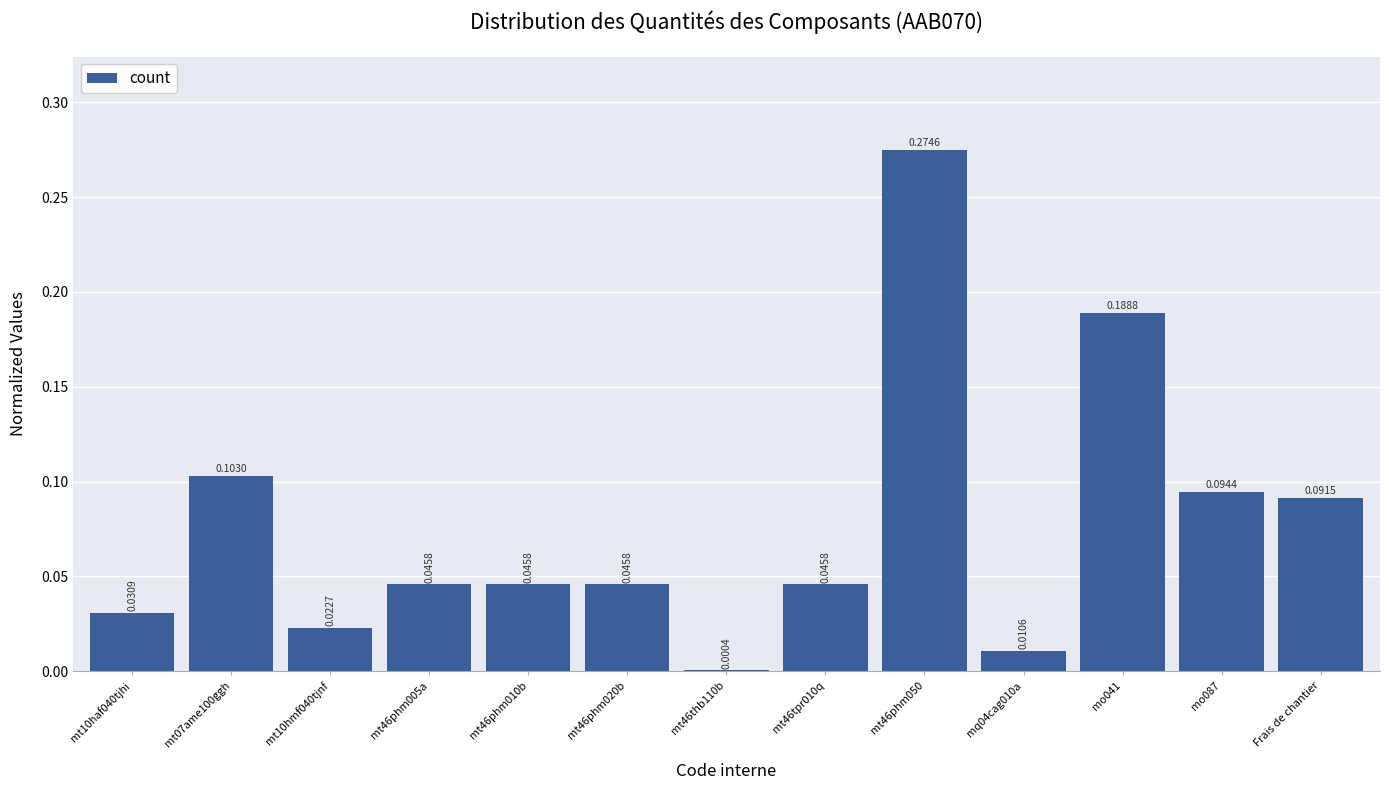

Which has a higher value, mq04cag010a or Frais de chantier?

Frais de chantier